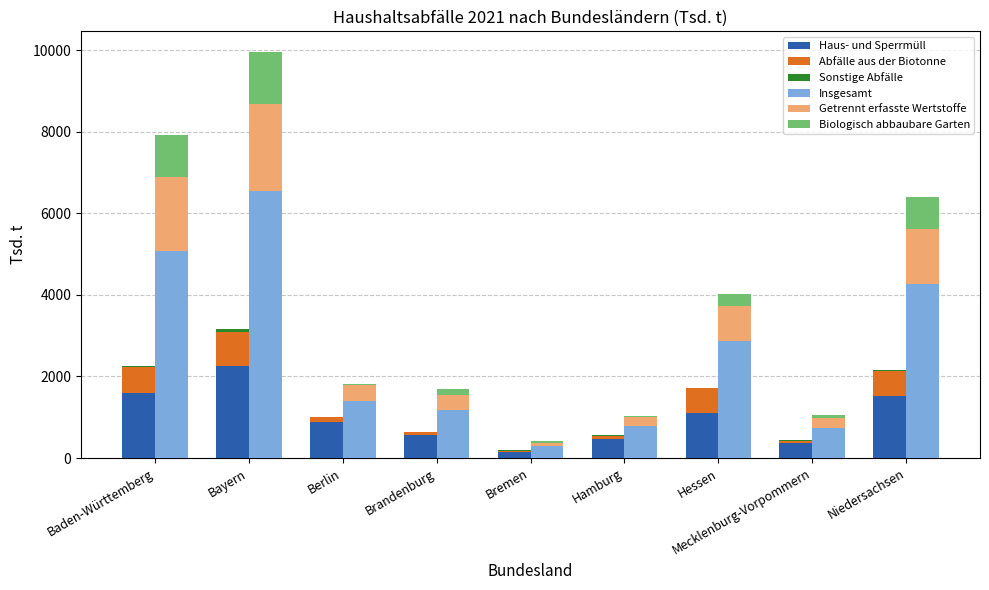

Which series has the widest spread of values?

Insgesamt